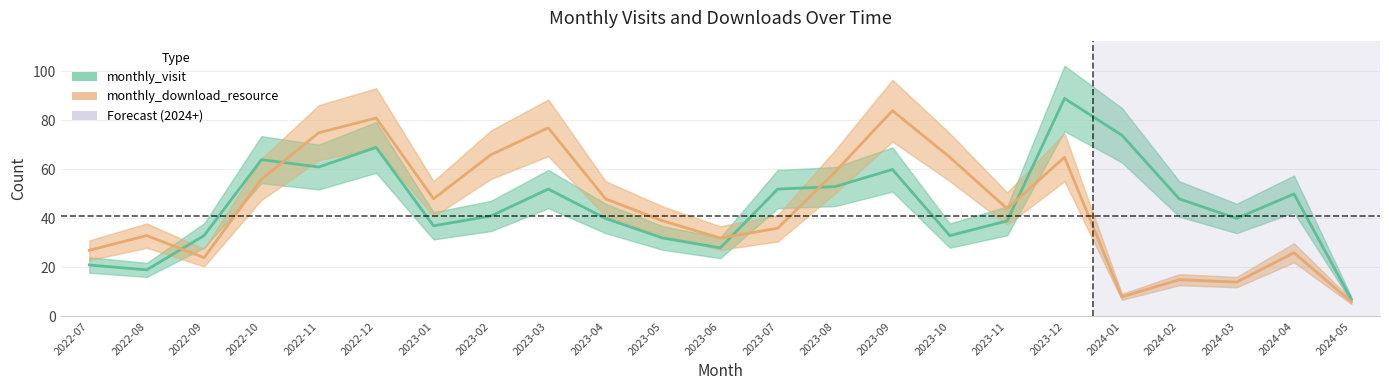

Where does the monthly_visit series first go above 41?

2022-10